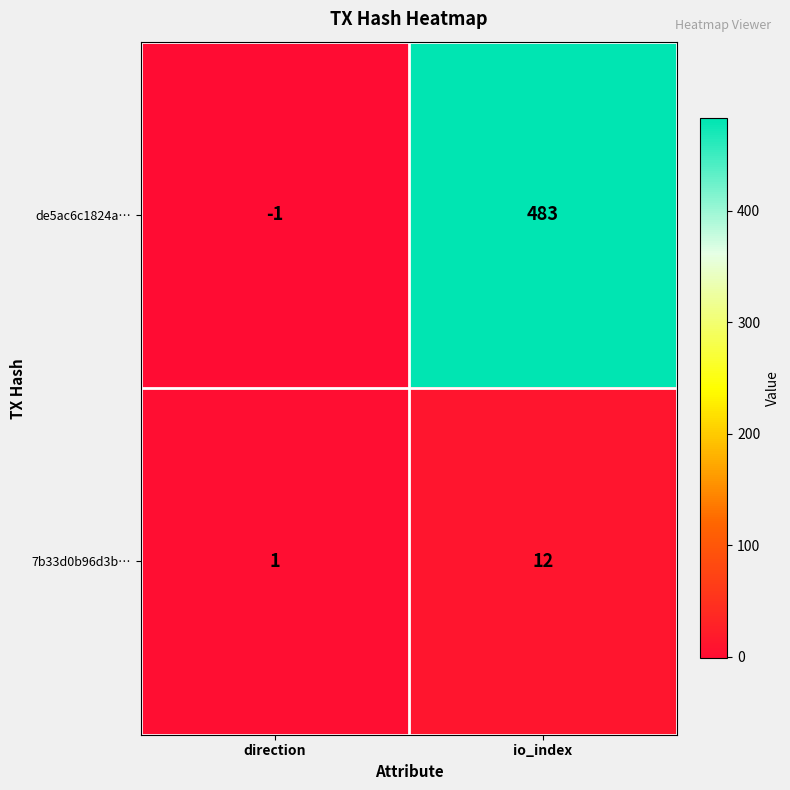

Read the de5ac6c1824a… value at io_index, to the nearest 50.

500